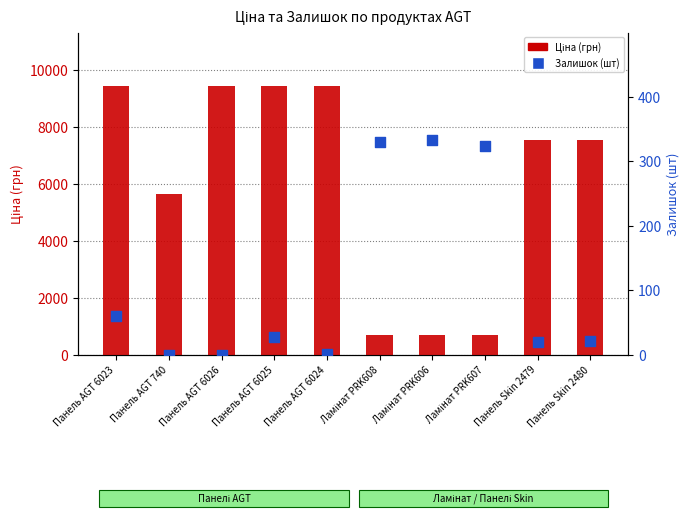

Which series contains the highest Y value?

Ціна